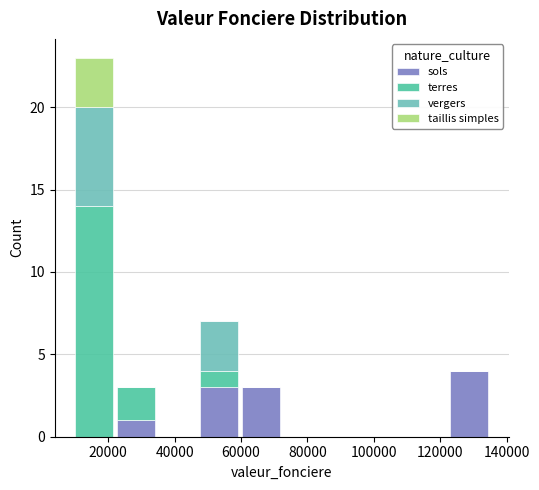

Reading left to right, transcribe this chart: for each stacked bar, give the range it covers on the x-axis and its total height. Neither the bar edges nor the heights are printed on the chart, so give them approximately, as read against the axes.

10000 to 22000: 23
22000 to 34000: 3
34000 to 48000: 0
48000 to 60000: 7
60000 to 72000: 3
72000 to 84000: 0
84000 to 98000: 0
98000 to 110000: 0
110000 to 122000: 0
122000 to 136000: 4